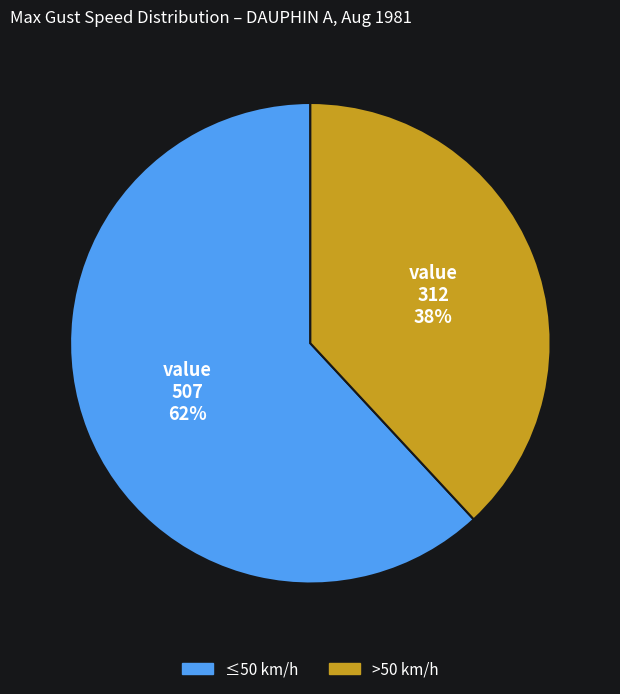

Does any single category account for the majority?

Yes